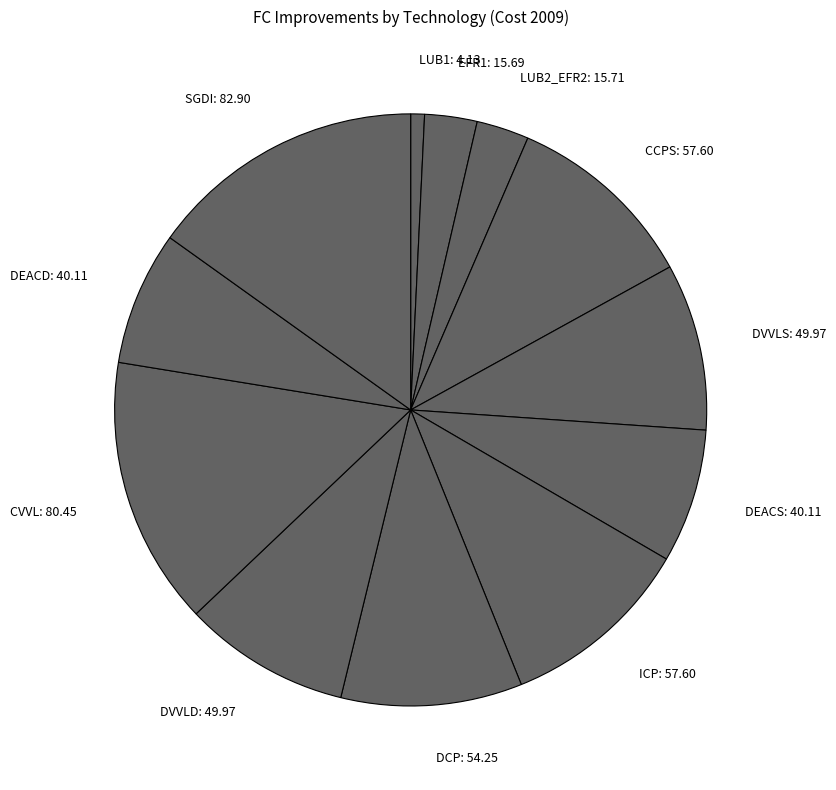

Does EFR1 account for over 50% of the chart?

No